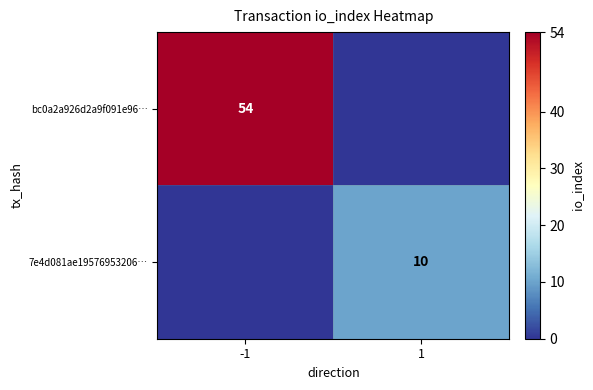

The value of 7e4d081ae19576953206… at 1 is 10. True or false?

True